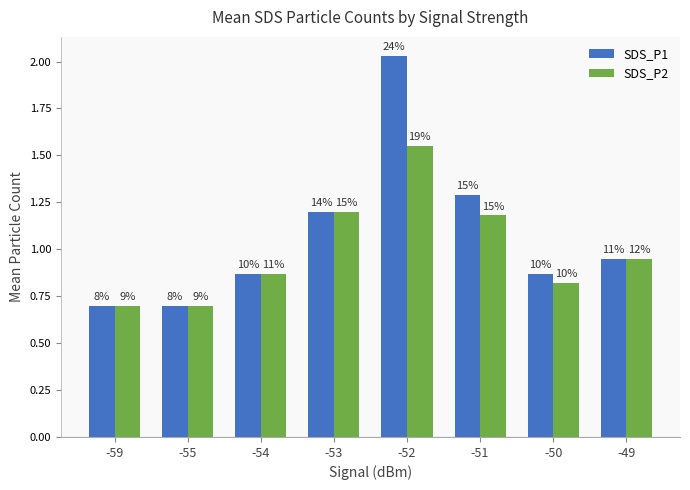

Is the value of SDS_P2 at -51 greater than the value of SDS_P1 at -54?

Yes